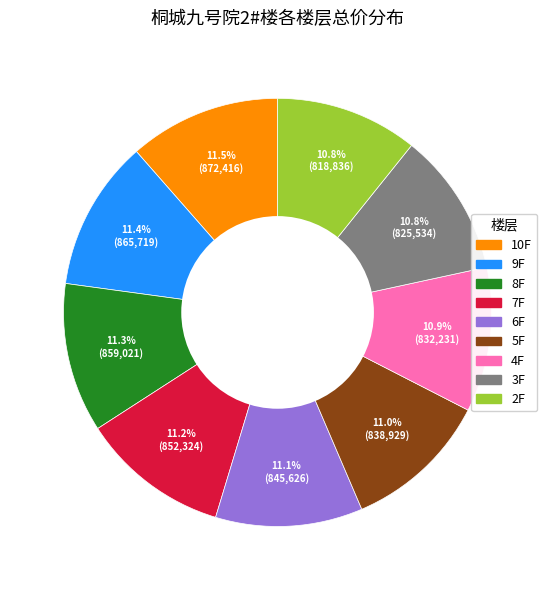

Combined, what portion of the pie is 7F and 3F?

22.0%